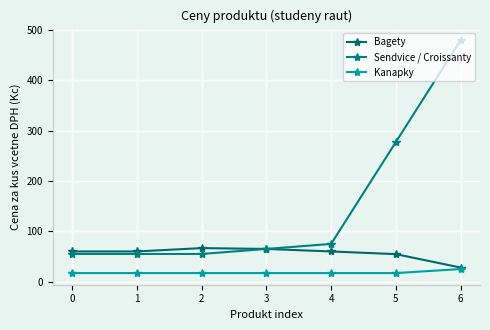

How many values in the Kanapky series exceed 17?

1